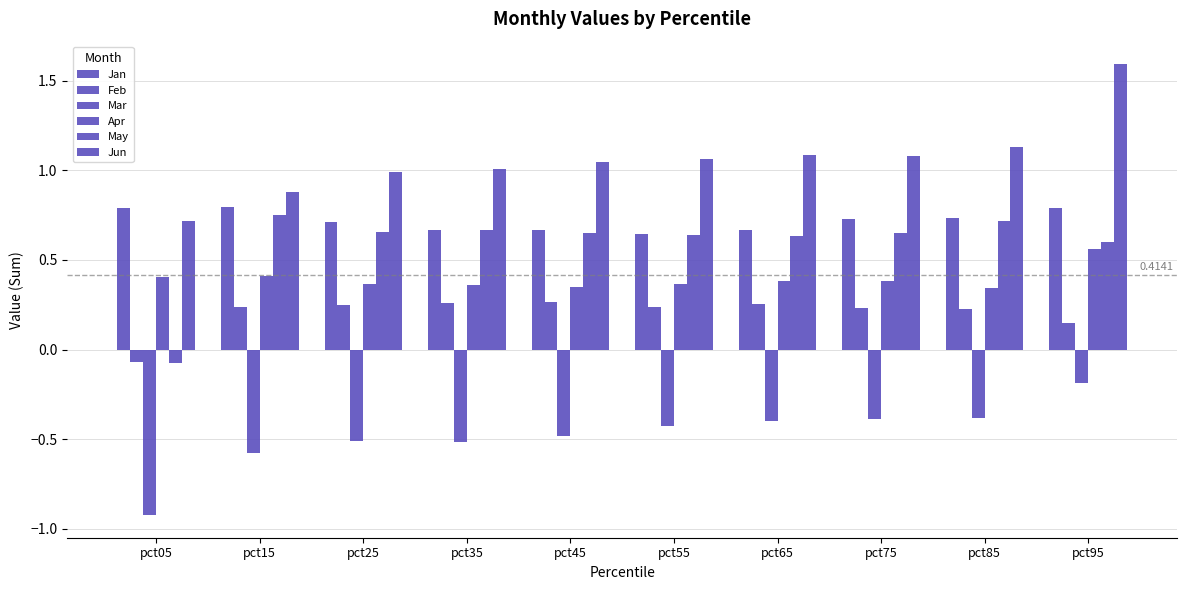

Which series has the largest total across all categories?

Jun